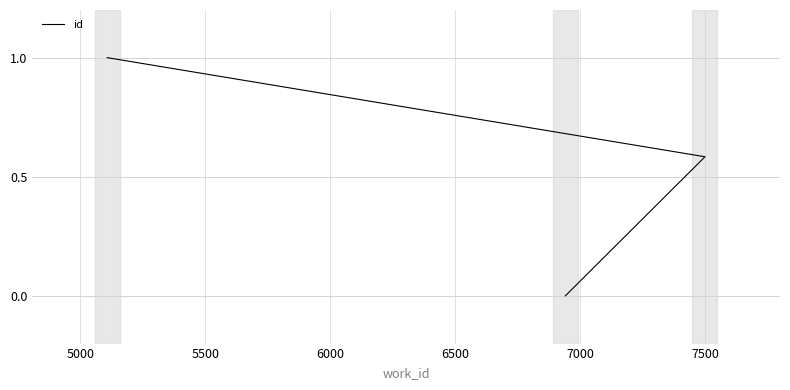

How many distinct data groups are displayed?

1